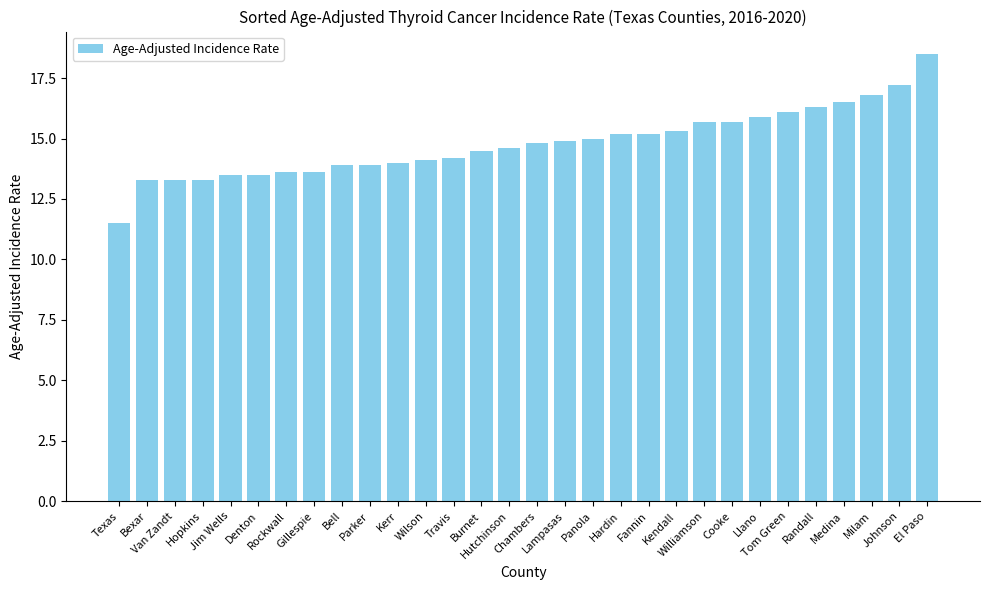

What is the sum of all values?

443.9